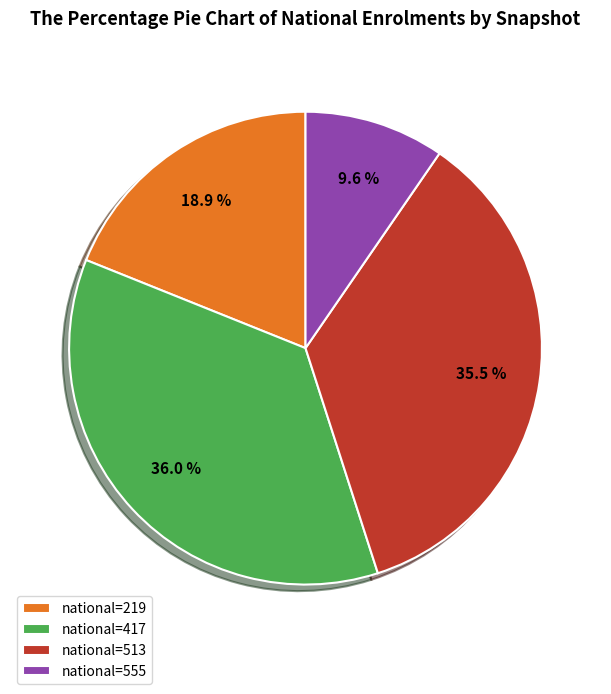

What percentage do national=555 and national=219 together represent?

28.5%